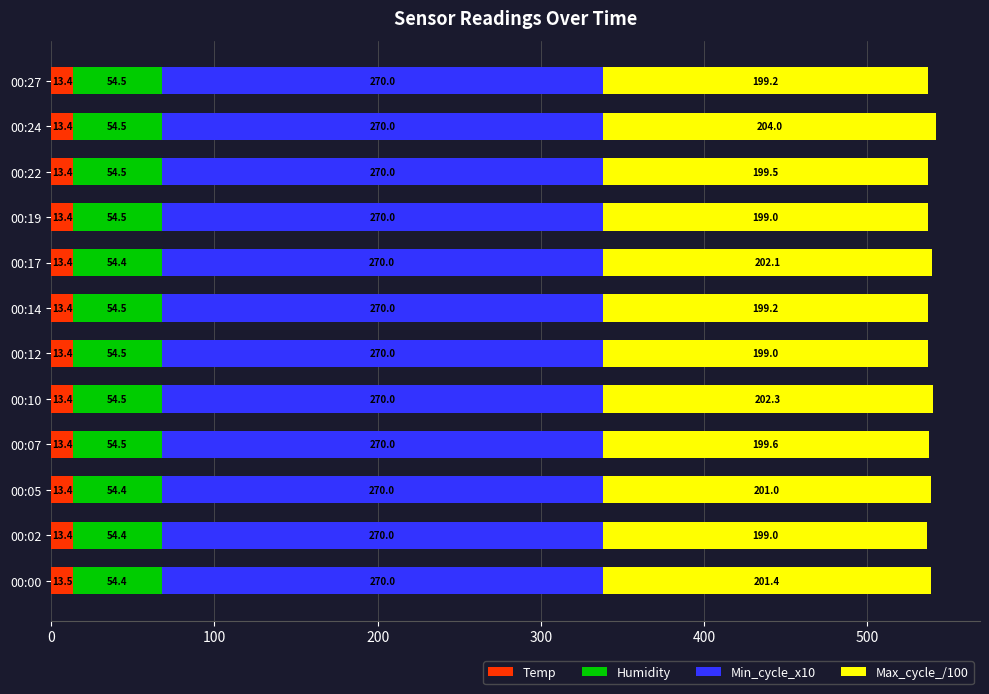

Count the Temp values in the range 13 to 14.

12